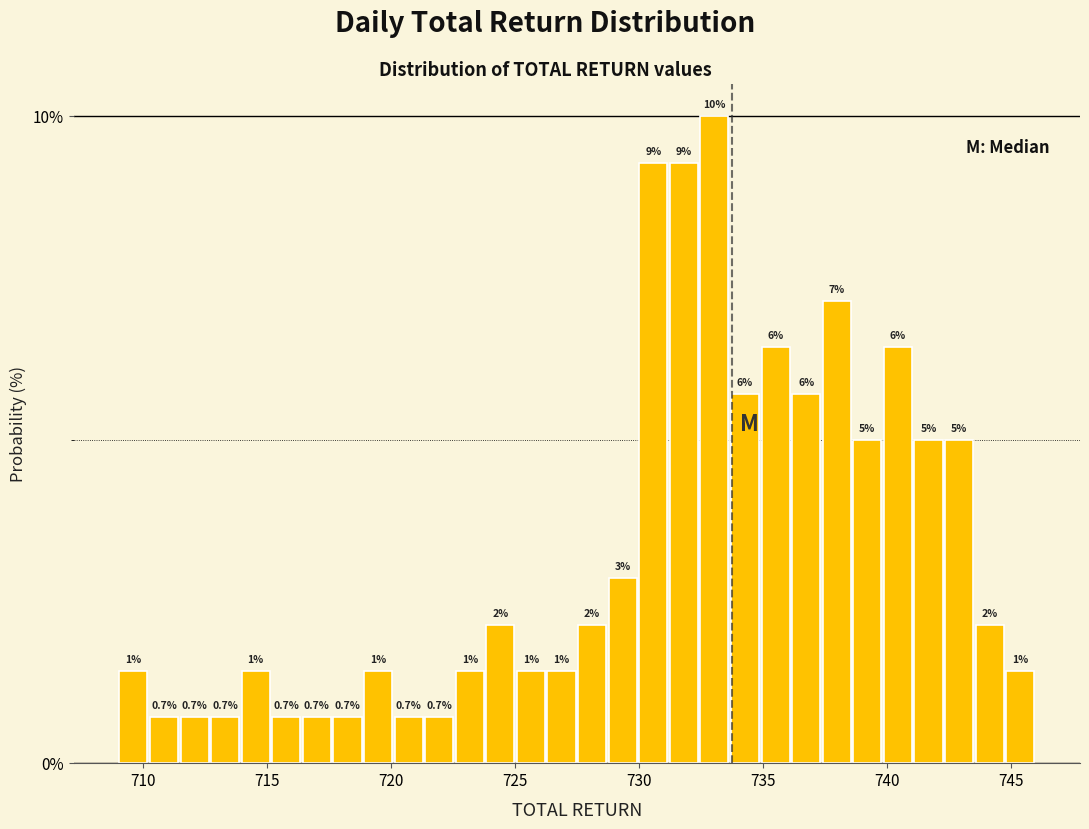

Around what value on the x-axis is the tallest bar? Give the approximate position of its centre, as read against the axis.

733.0